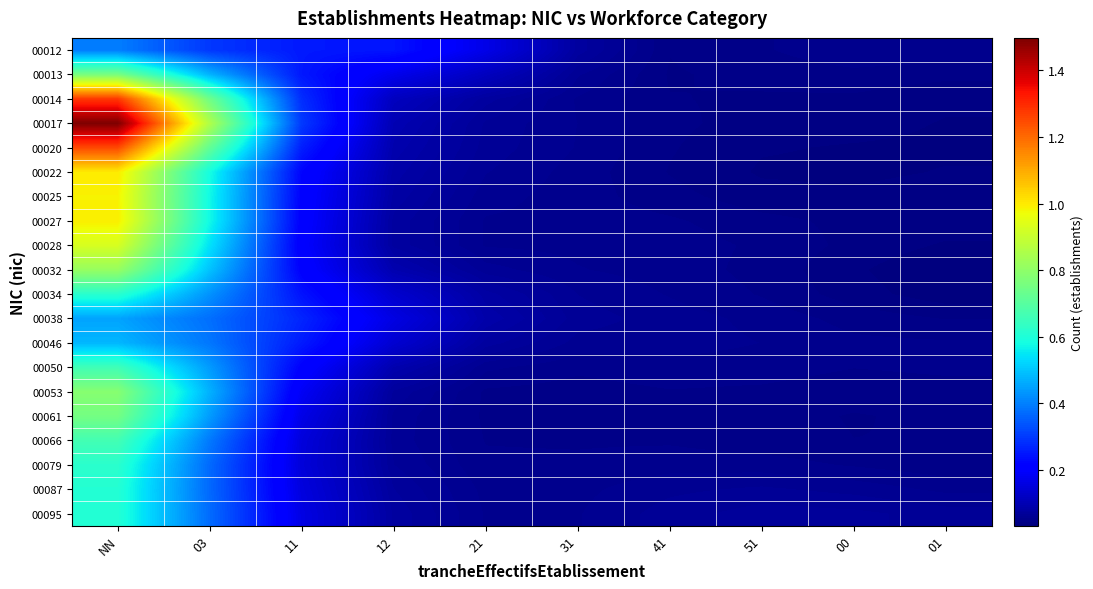

Rank the series by their maximum value, from highest to lowest.

00017, 00014, 00020, 00022, 00027, 00025, 00028, 00032, 00053, 00013, 00061, 00066, 00050, 00079, 00034, 00087, 00095, 00046, 00038, 00012